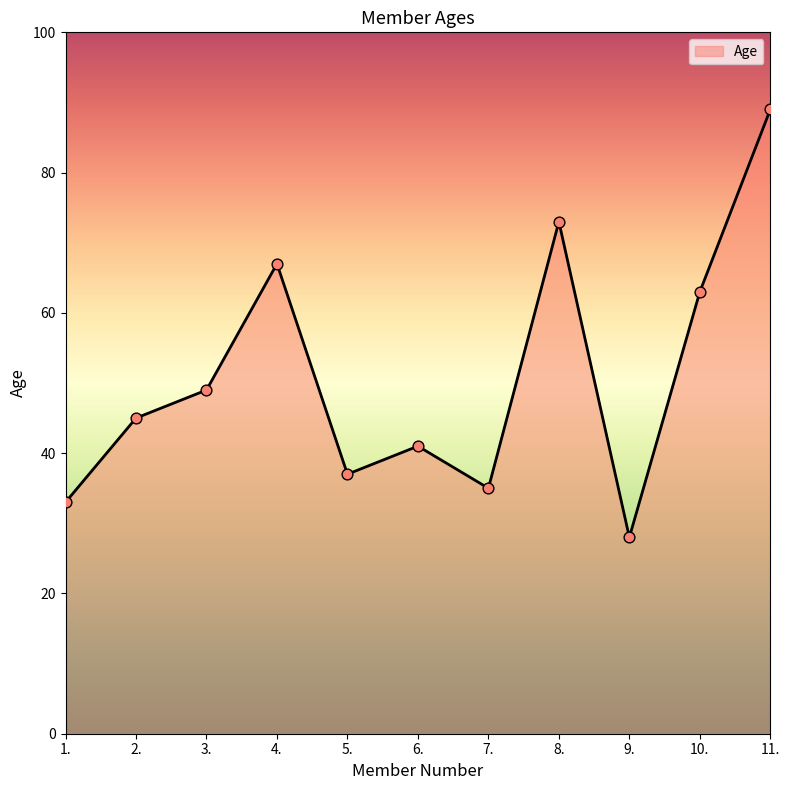

Which has a higher value, 3. or 2.?

3.